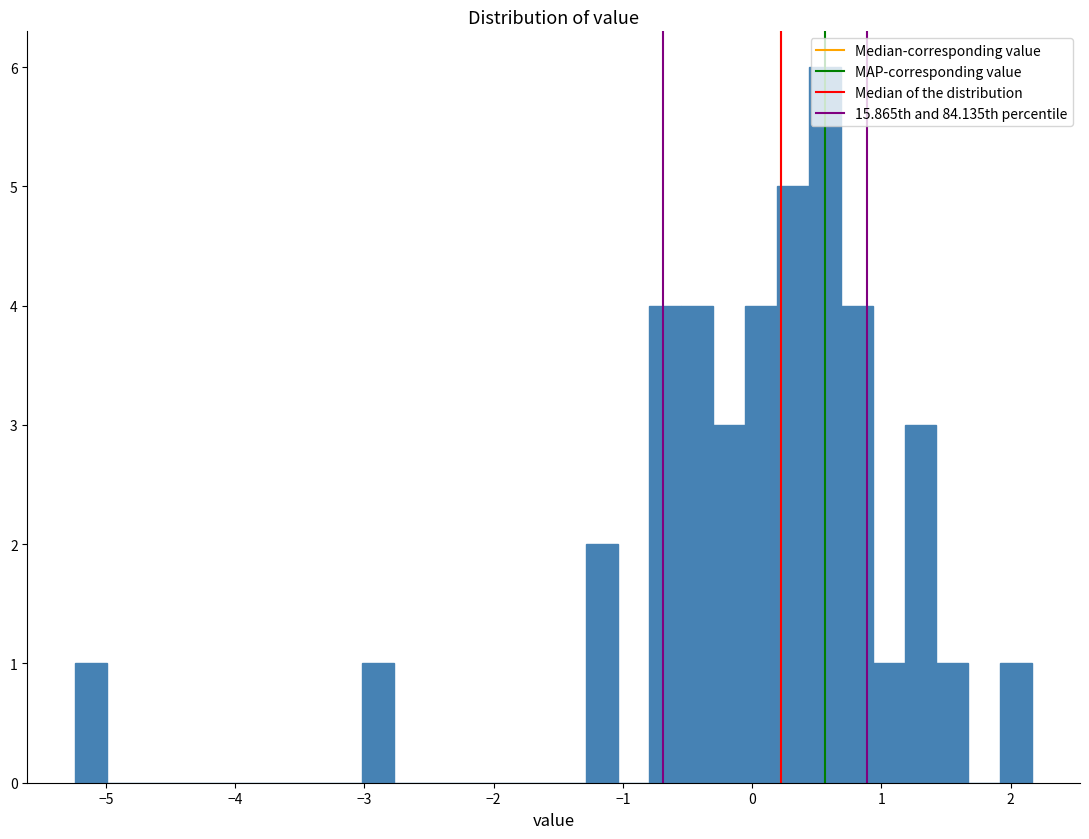

Read against the x-axis, roughly where is the centre of the tallest bar?

0.6